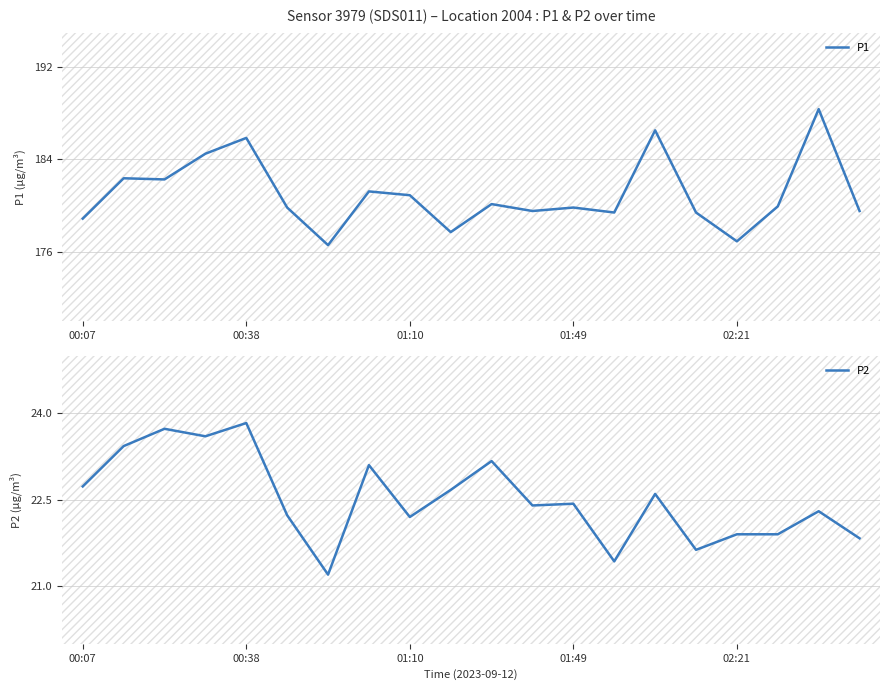

True or false: P2 and P1 cross at least once.

False